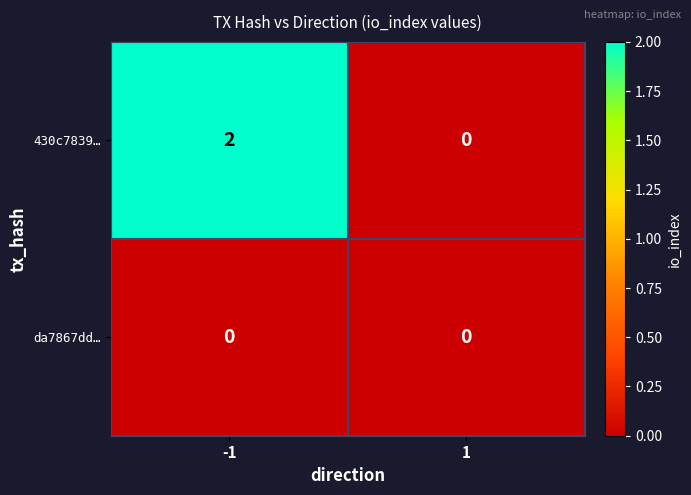

What is the total value across all series at -1?

2